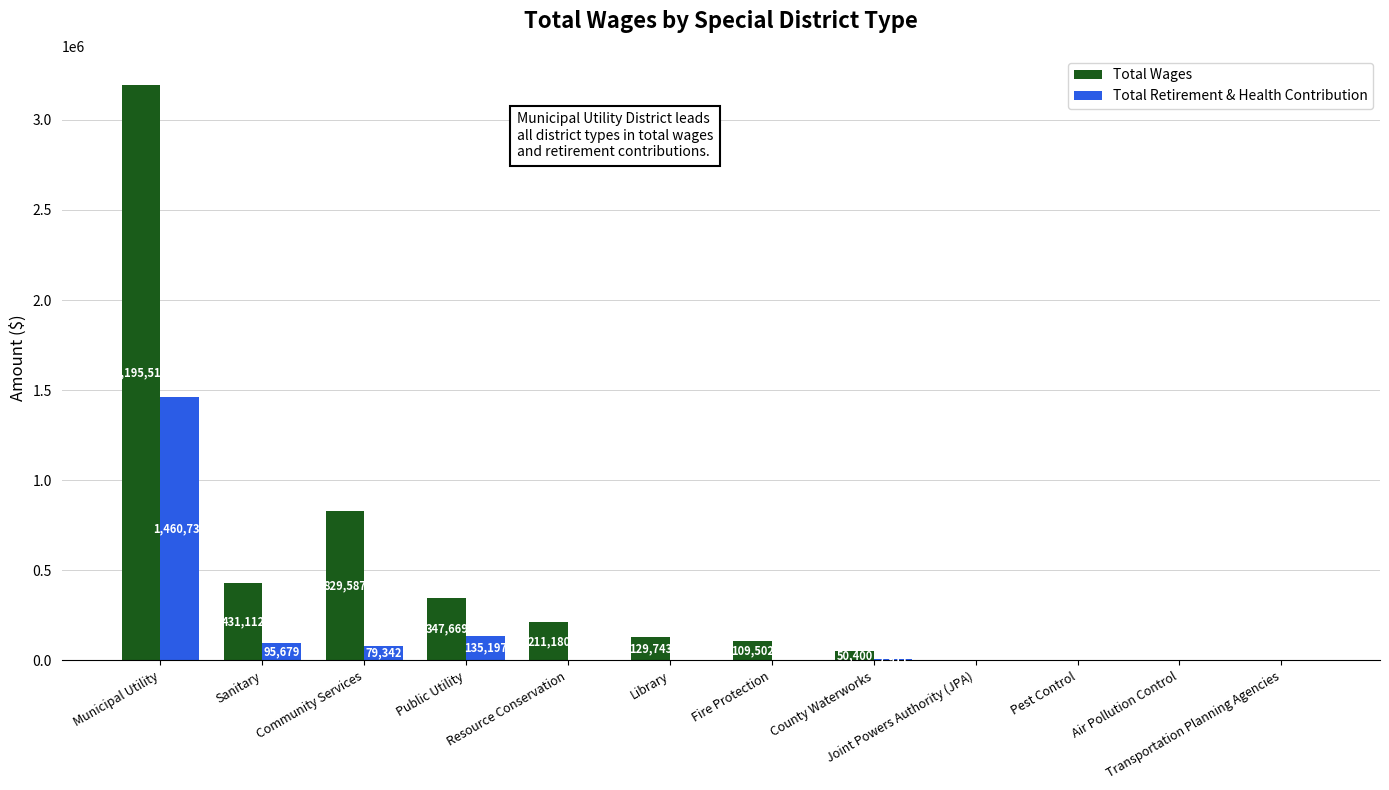

Which series has the largest total across all categories?

Total Wages